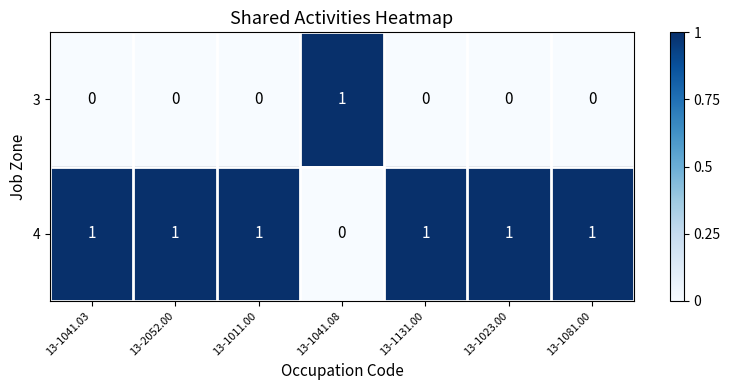

The value of 4 at 13-1081.00 is 1. True or false?

True